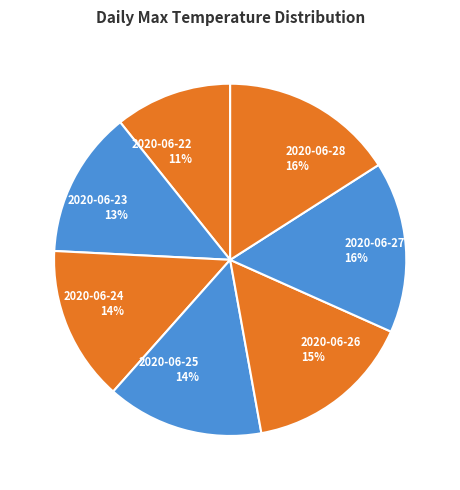

Is there a majority slice in this chart?

No